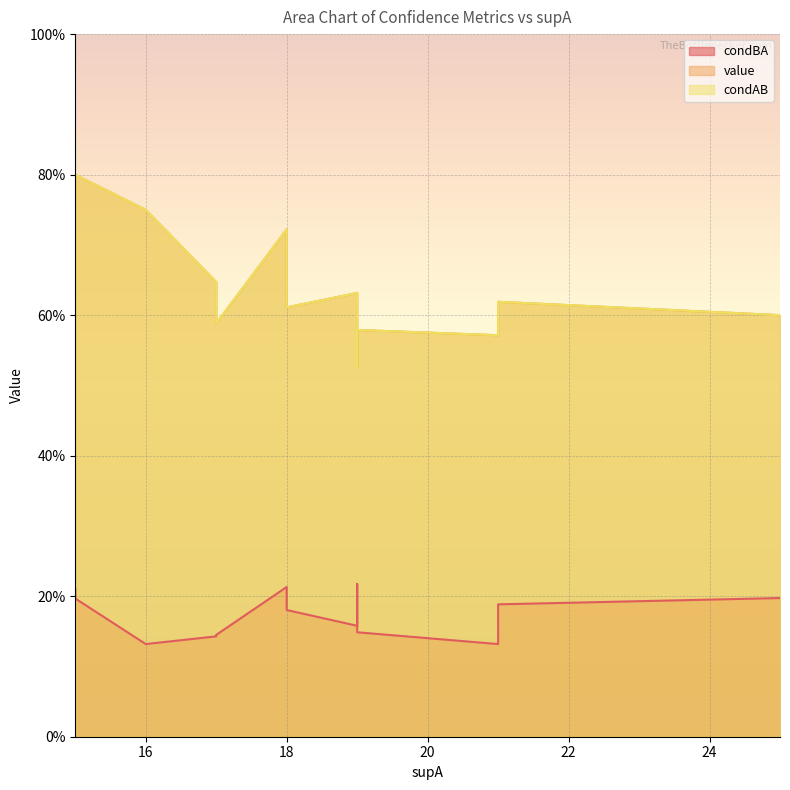

How many lines are shown in the chart?

3